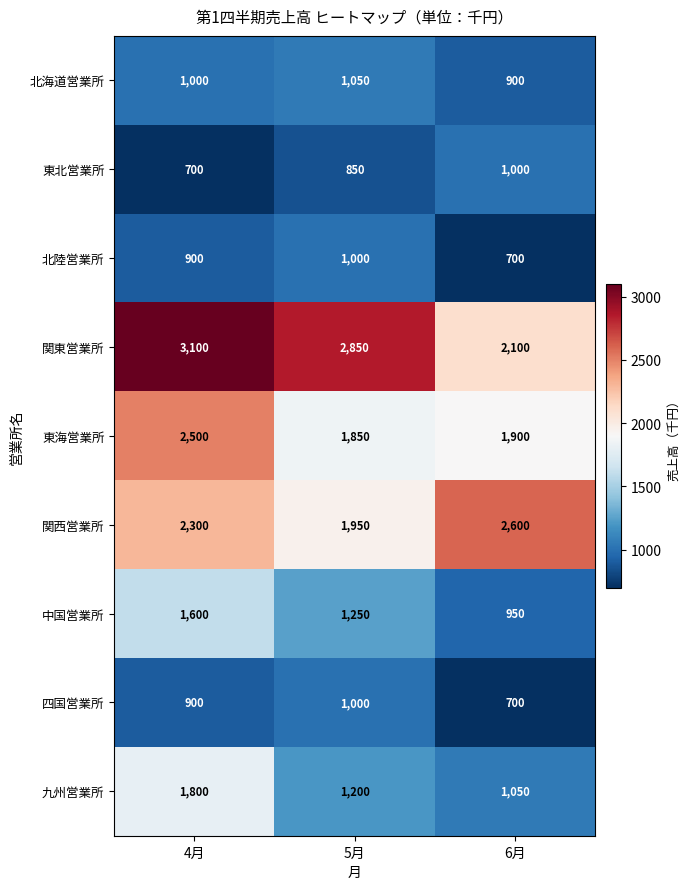

Count the number of categories in the chart.

3